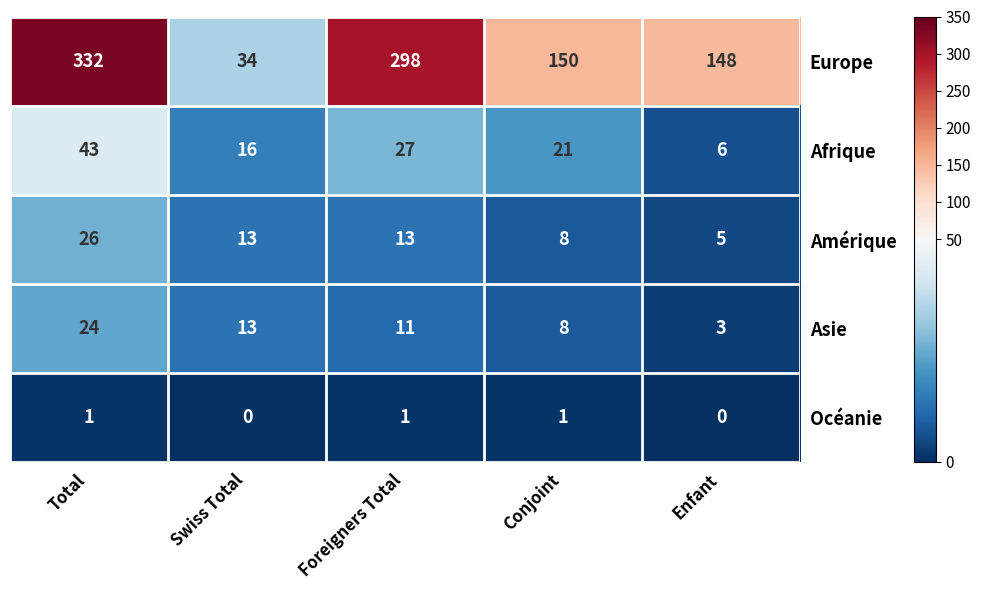

What is the difference between the maximum and minimum values in the Amérique series?

21